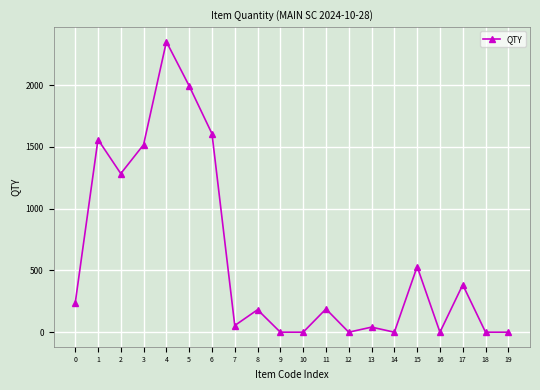

What is the greatest value displayed?

2352